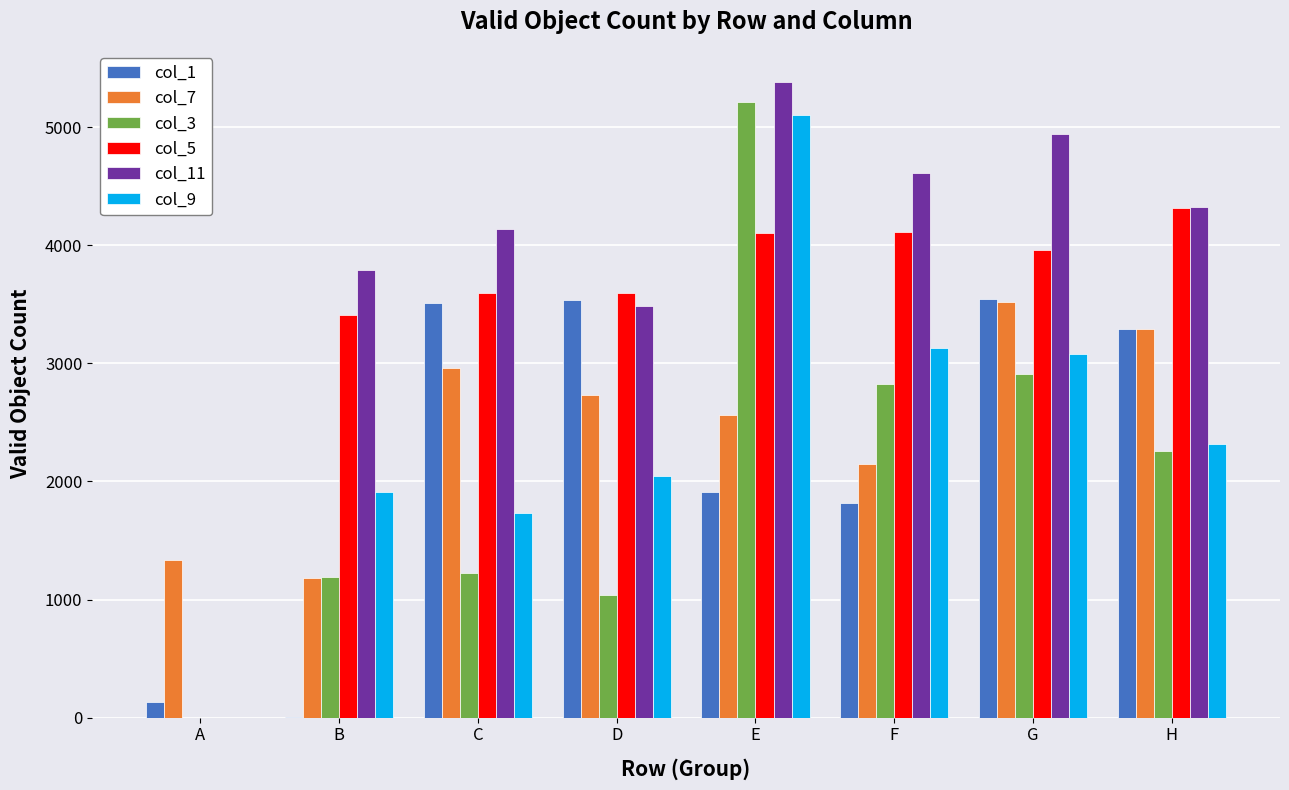

What is the greatest value displayed?

5385